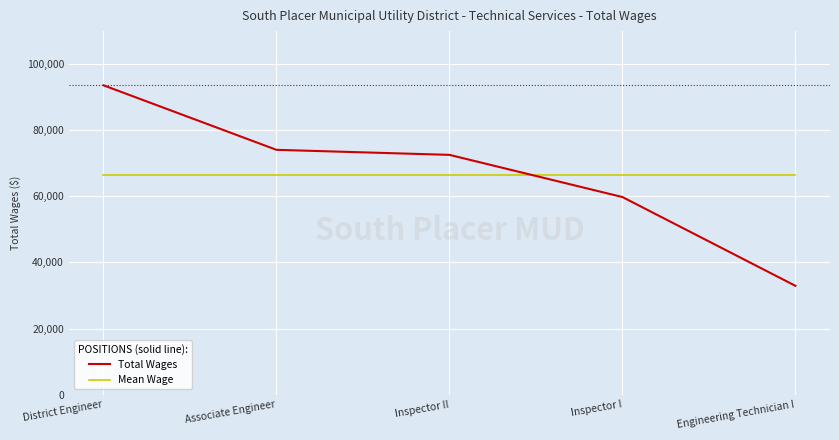

What is the difference between the Total Wages values at Inspector II and Inspector I?

12765.0